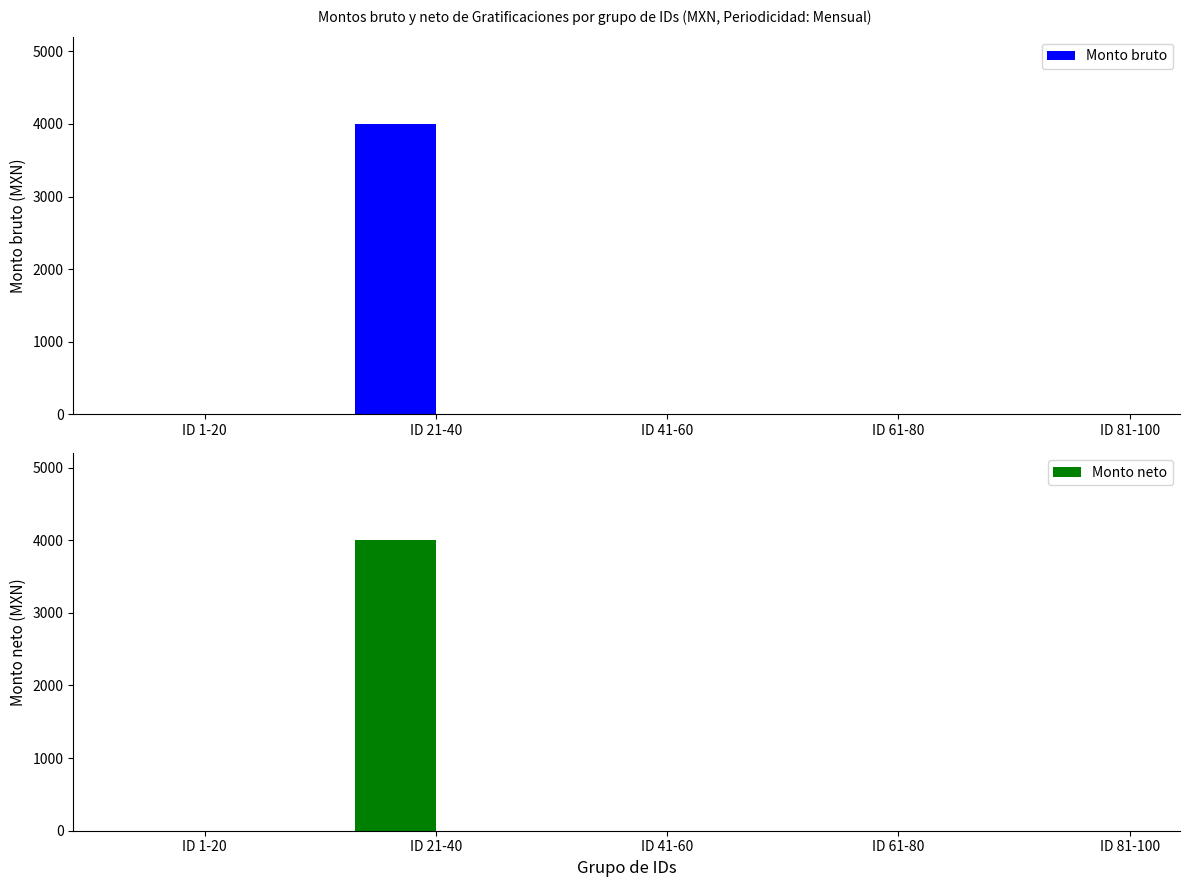

Is it true that Monto neto equals 1918 at ID 41-60?

False